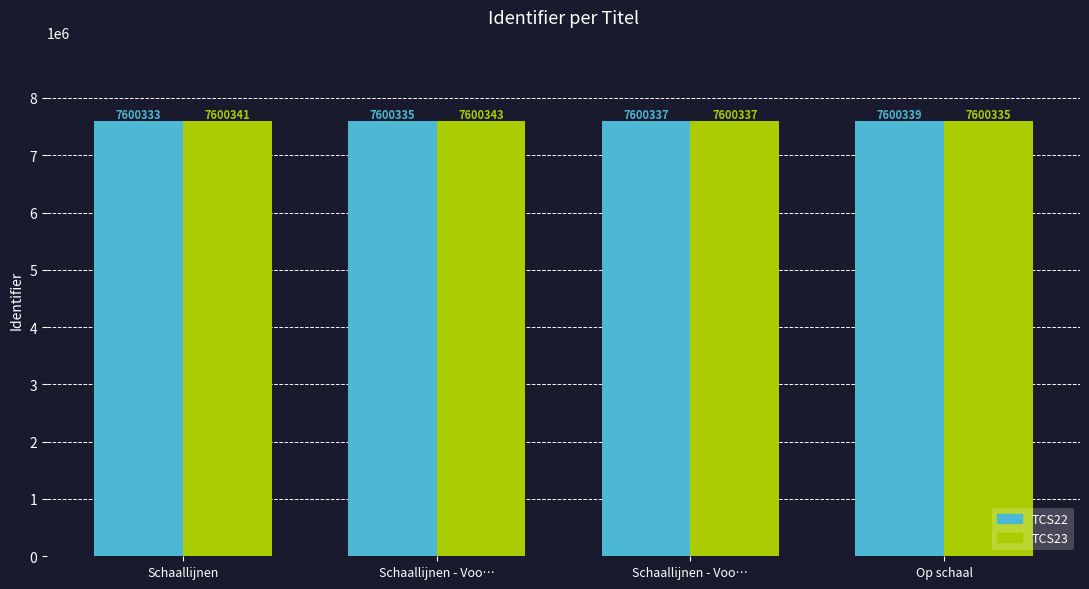

Rank the series by their average value, from lowest to highest.

TCS22, TCS23